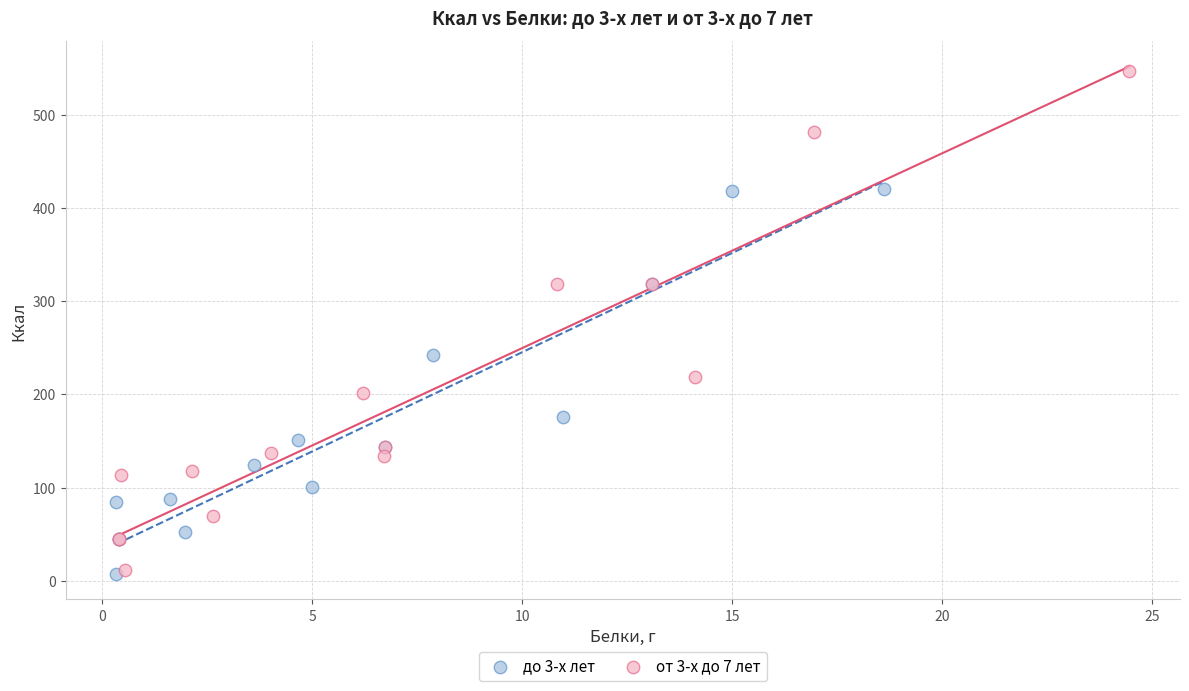

Which series contains the highest Y value?

от 3-х до 7 лет